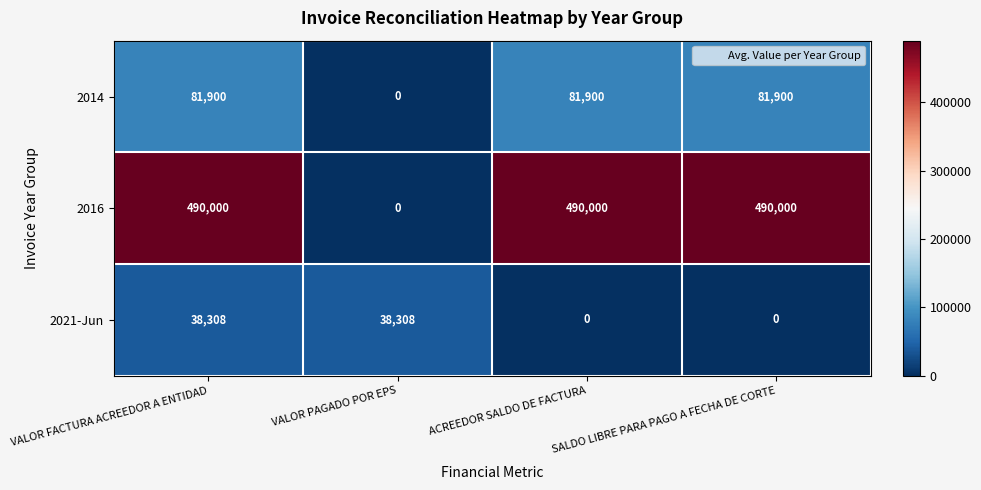

At how many categories does at least one series exceed 318705?

3